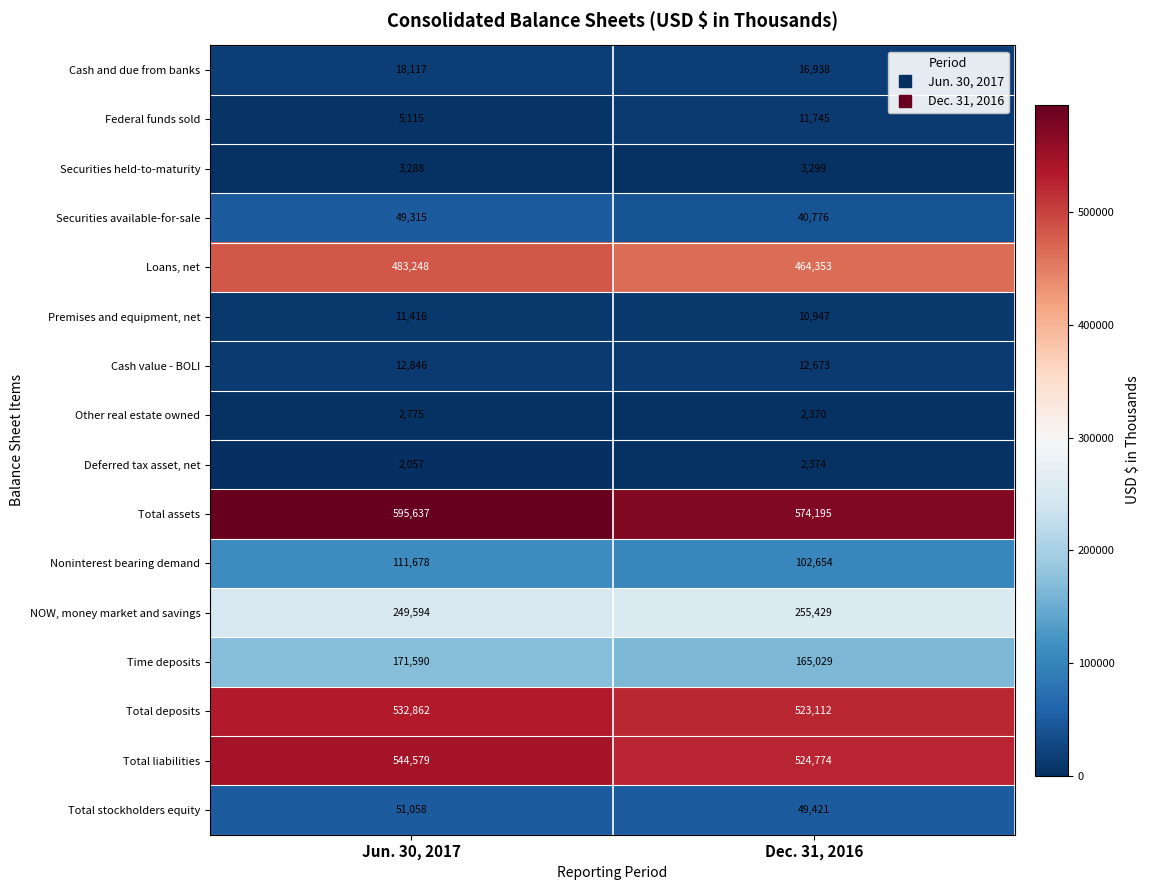

How many series are shown in this chart?

16